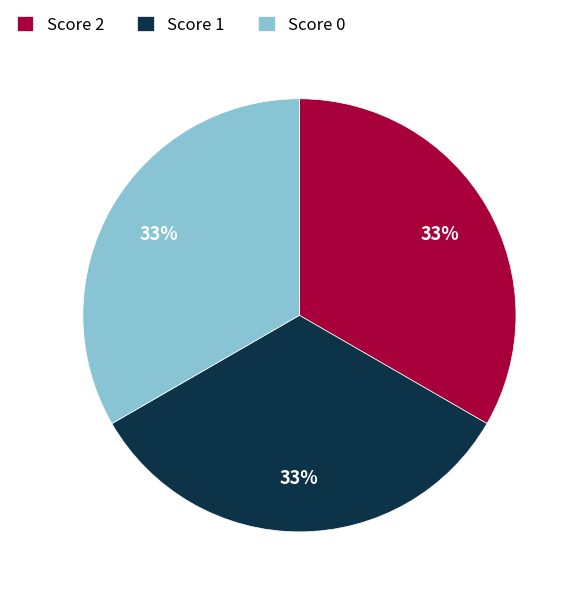

Do Score 0 and Score 1 together represent more than half of the pie?

Yes